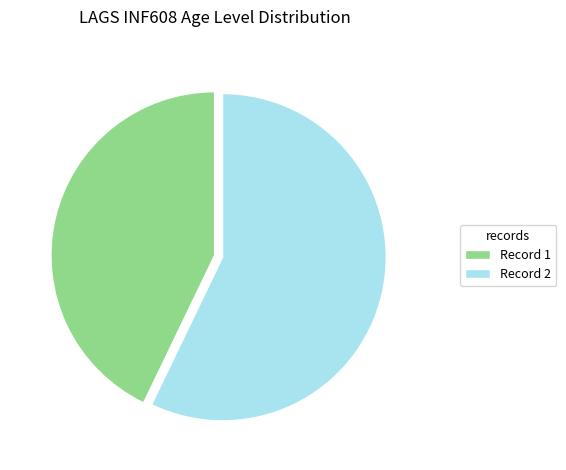

Between Record 1 and Record 2, which is larger?

Record 2